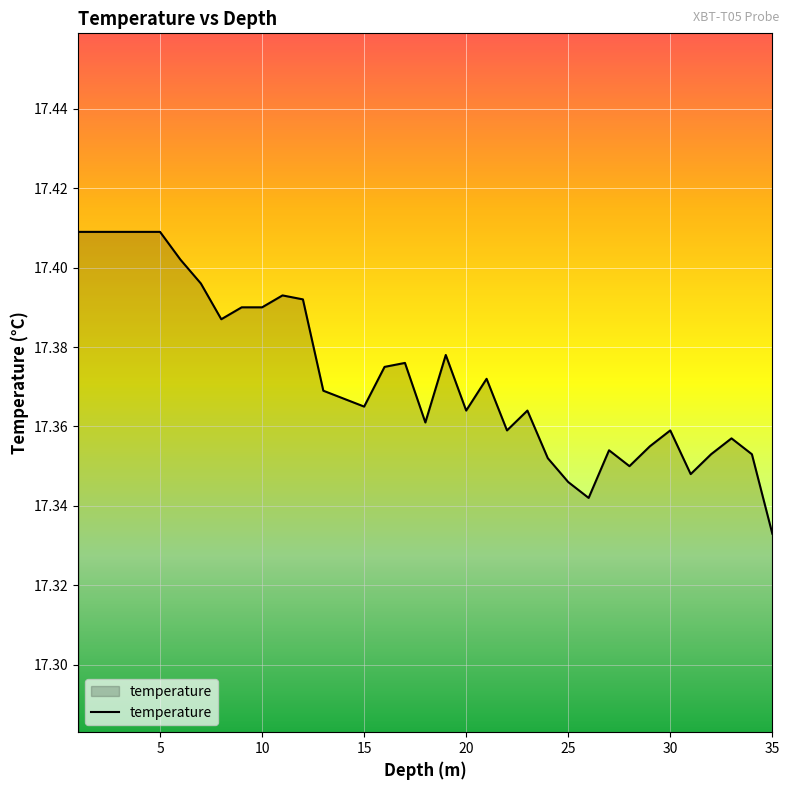

Reading right to left, what are all the values shown in this chart?

17.3	17.4	17.4	17.4	17.3	17.4	17.4	17.4	17.4	17.3	17.3	17.4	17.4	17.4	17.4	17.4	17.4	17.4	17.4	17.4	17.4	17.4	17.4	17.4	17.4	17.4	17.4	17.4	17.4	17.4	17.4	17.4	17.4	17.4	17.4